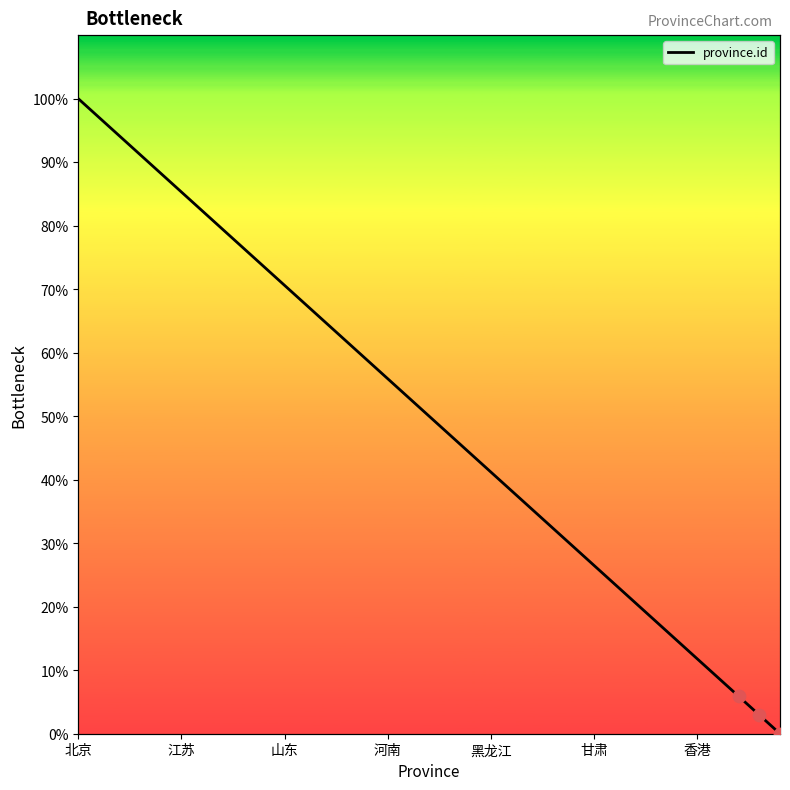

What is the ratio of the value at 18 to the value at 28?

2.7